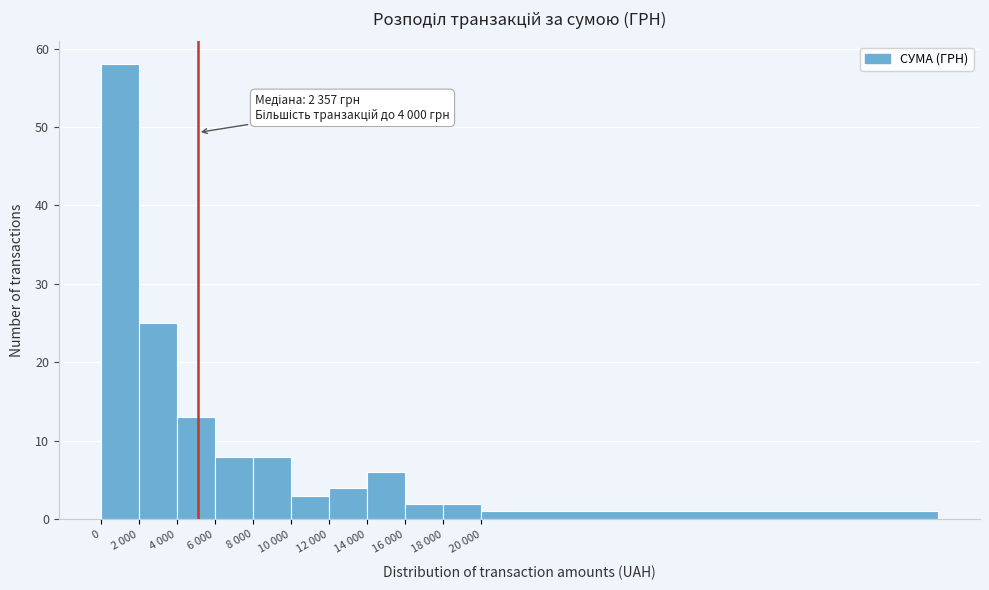

Reading left to right, transcribe all the data shown in this chart.

0=58	2 000=25	4 000=13	6 000=8	8 000=8	10 000=3	12 000=4	14 000=6	16 000=2	18 000=2	20 000=1